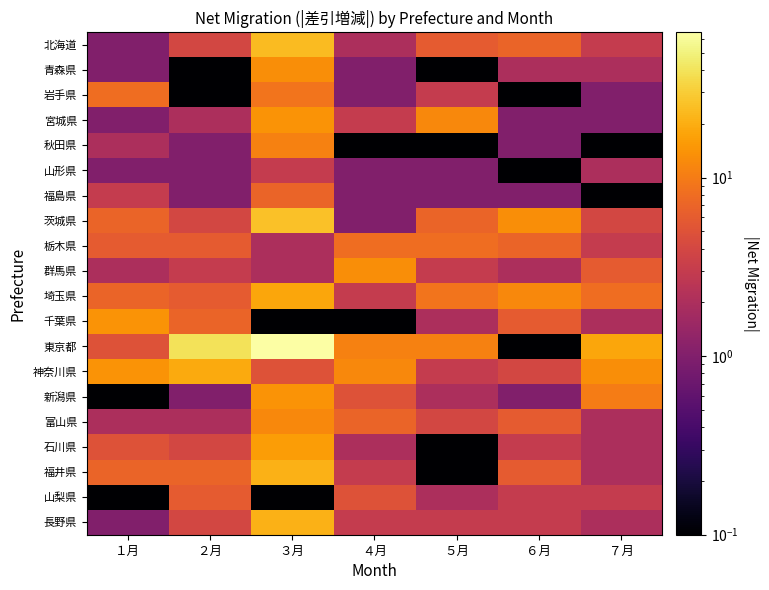

Reading right to left, extract all data points from this chart.

北海道: ７月=3.0	６月=7.0	５月=6.0	４月=2.0	３月=24.0	２月=4.0	１月=1.0
青森県: ７月=2.0	６月=2.0	５月=0.0	４月=1.0	３月=13.0	２月=0.0	１月=1.0
岩手県: ７月=1.0	６月=0.0	５月=3.0	４月=1.0	３月=9.0	２月=0.0	１月=8.0
宮城県: ７月=1.0	６月=1.0	５月=12.0	４月=3.0	３月=14.0	２月=2.0	１月=1.0
秋田県: ７月=0.0	６月=1.0	５月=0.0	４月=0.0	３月=11.0	２月=1.0	１月=2.0
山形県: ７月=2.0	６月=0.0	５月=1.0	４月=1.0	３月=3.0	２月=1.0	１月=1.0
福島県: ７月=0.0	６月=1.0	５月=1.0	４月=1.0	３月=7.0	２月=1.0	１月=3.0
茨城県: ７月=4.0	６月=13.0	５月=7.0	４月=1.0	３月=26.0	２月=4.0	１月=7.0
栃木県: ７月=3.0	６月=7.0	５月=8.0	４月=8.0	３月=2.0	２月=6.0	１月=6.0
群馬県: ７月=6.0	６月=2.0	５月=3.0	４月=13.0	３月=2.0	２月=3.0	１月=2.0
埼玉県: ７月=8.0	６月=12.0	５月=9.0	４月=3.0	３月=18.0	２月=6.0	１月=7.0
千葉県: ７月=2.0	６月=6.0	５月=2.0	４月=0.0	３月=0.0	２月=7.0	１月=14.0
東京都: ７月=18.0	６月=0.0	５月=11.0	４月=11.0	３月=65.0	２月=40.0	１月=5.0
神奈川県: ７月=13.0	６月=4.0	５月=3.0	４月=12.0	３月=5.0	２月=19.0	１月=14.0
新潟県: ７月=10.0	６月=1.0	５月=2.0	４月=5.0	３月=14.0	２月=1.0	１月=0.0
富山県: ７月=2.0	６月=6.0	５月=4.0	４月=7.0	３月=12.0	２月=2.0	１月=2.0
石川県: ７月=2.0	６月=3.0	５月=0.0	４月=2.0	３月=16.0	２月=4.0	１月=5.0
福井県: ７月=2.0	６月=6.0	５月=0.0	４月=3.0	３月=21.0	２月=7.0	１月=7.0
山梨県: ７月=3.0	６月=3.0	５月=2.0	４月=5.0	３月=0.0	２月=6.0	１月=0.0
長野県: ７月=2.0	６月=3.0	５月=3.0	４月=3.0	３月=21.0	２月=4.0	１月=1.0